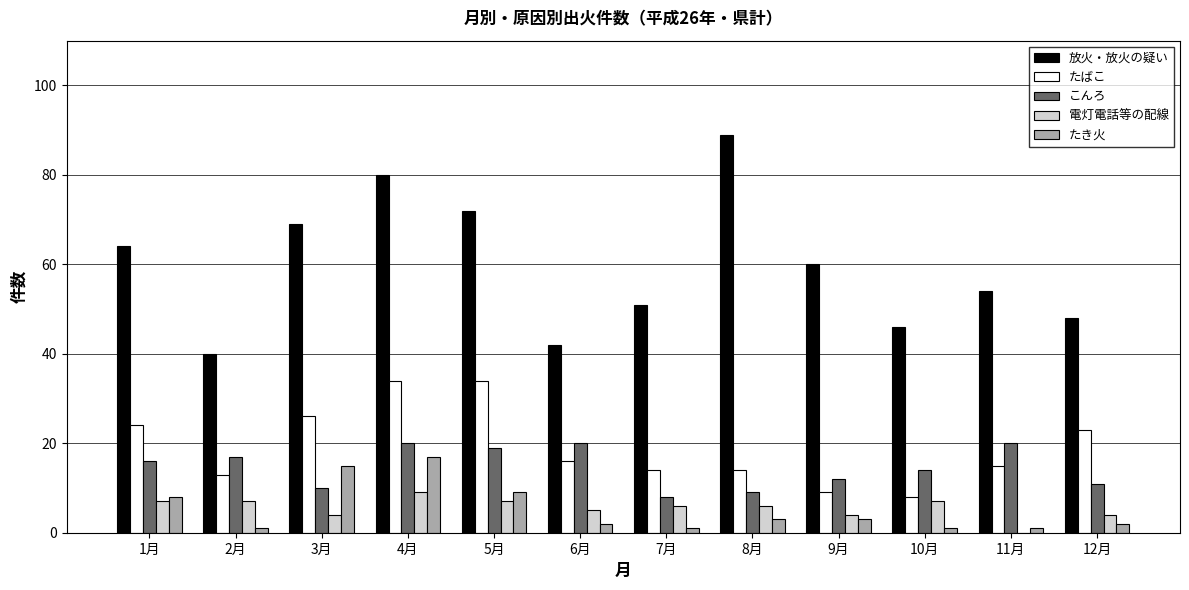

Which series has the largest total across all categories?

放火・放火の疑い